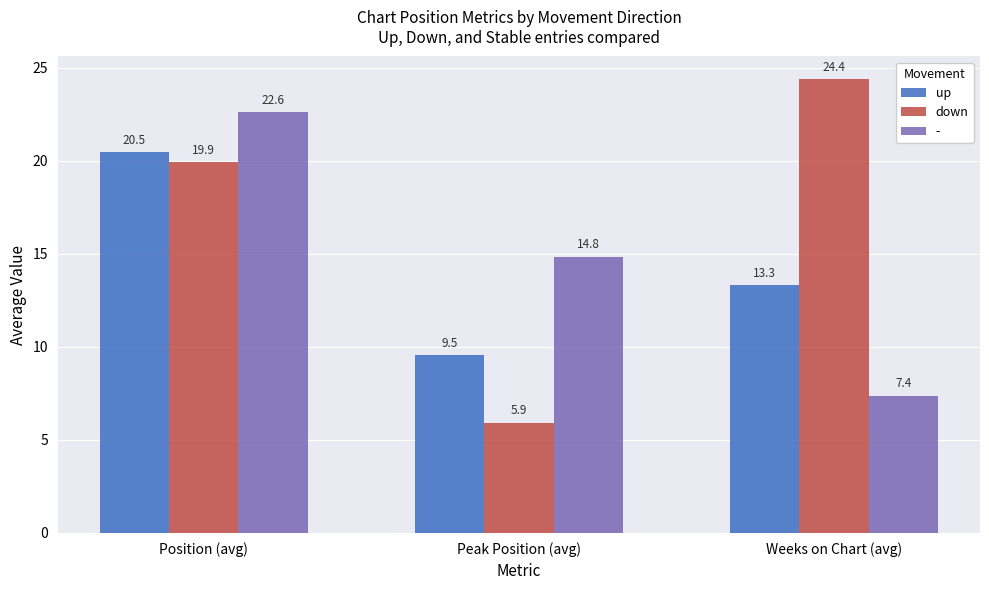

How many categories are shown in the chart?

3